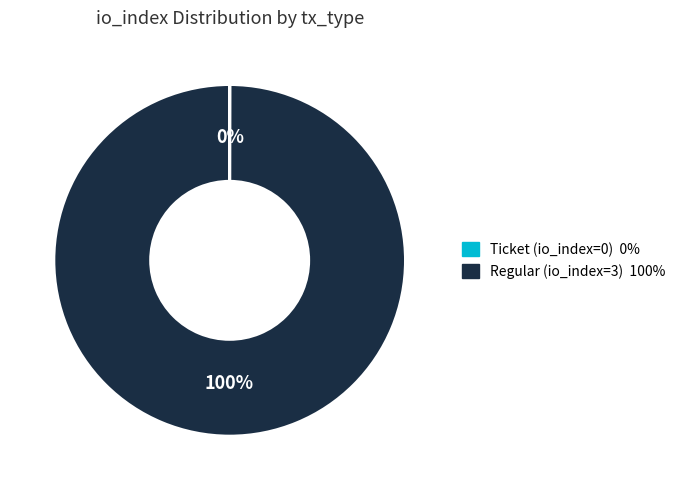

To the nearest percent, what is the difference between the largest and smallest slice percentages?

100%